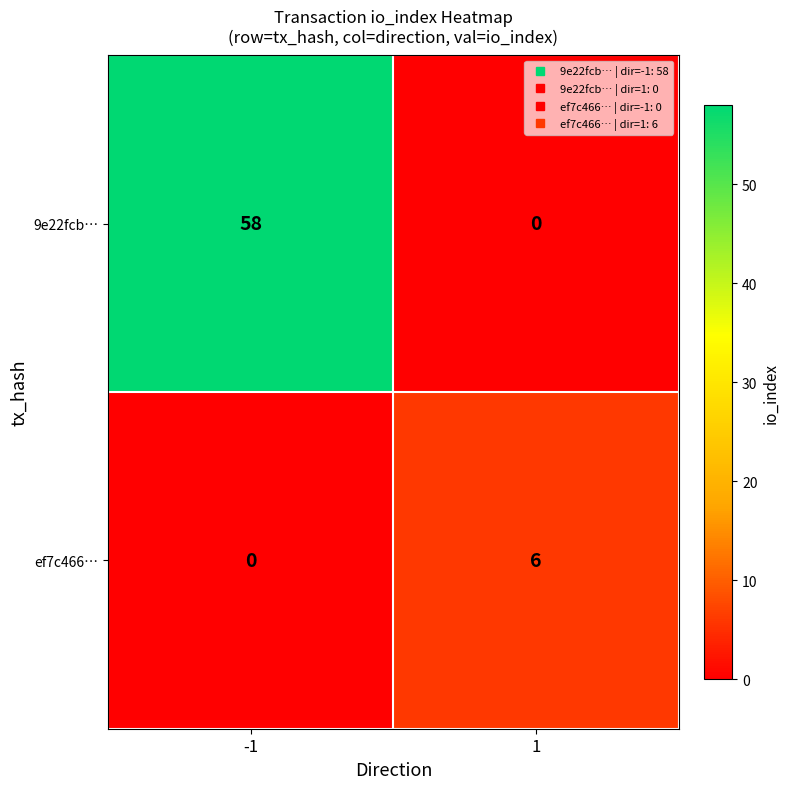

What is the spread (max minus min) of values at -1?

58